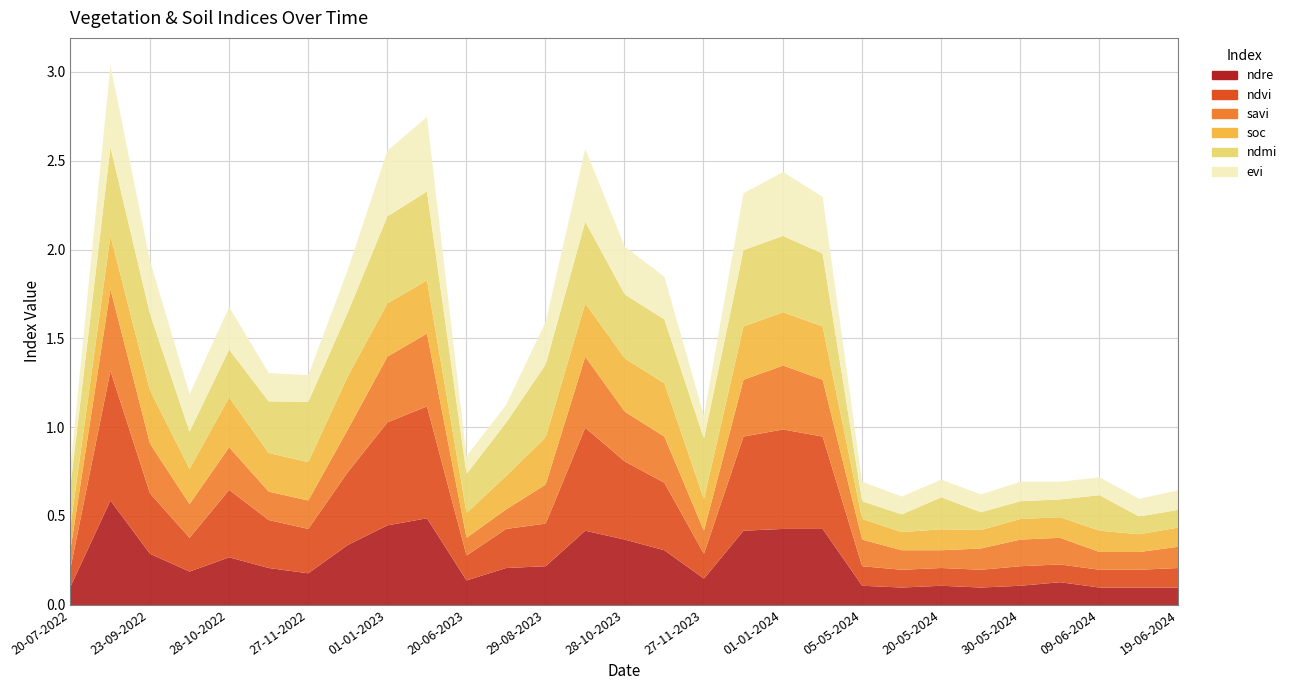

At how many categories does at least one series exceed 0?

29